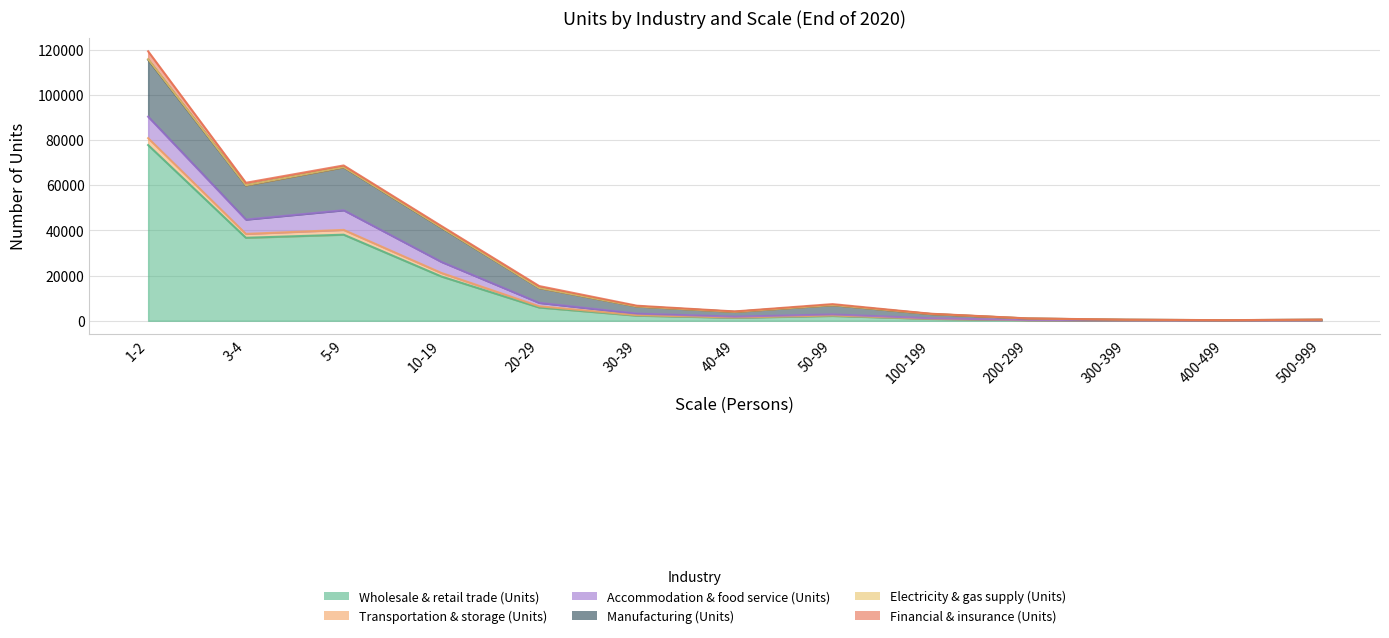

Rank the categories by Financial & insurance (Units) value from lowest to highest.

400-499, 300-399, 500-999, 200-299, 100-199, 40-49, 30-39, 50-99, 10-19, 5-9, 20-29, 3-4, 1-2